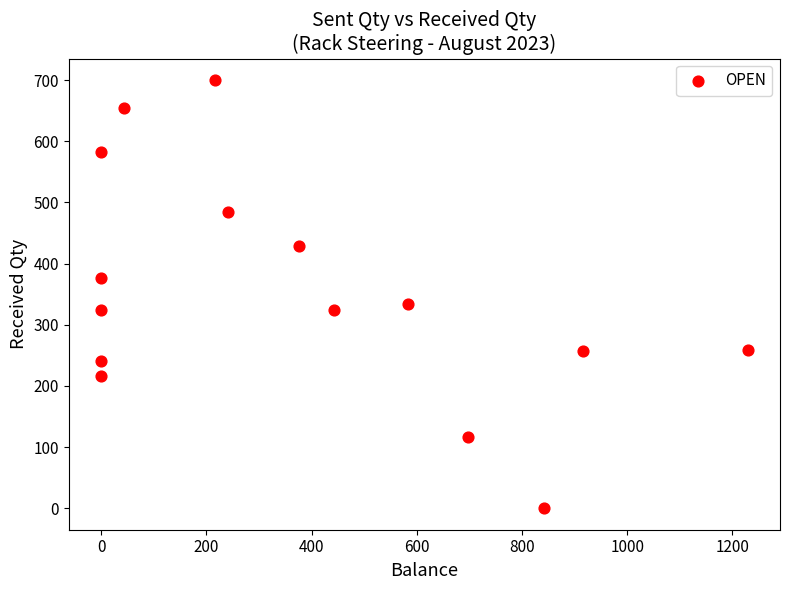

What Y value in the scatter plot is closest to 350?

334